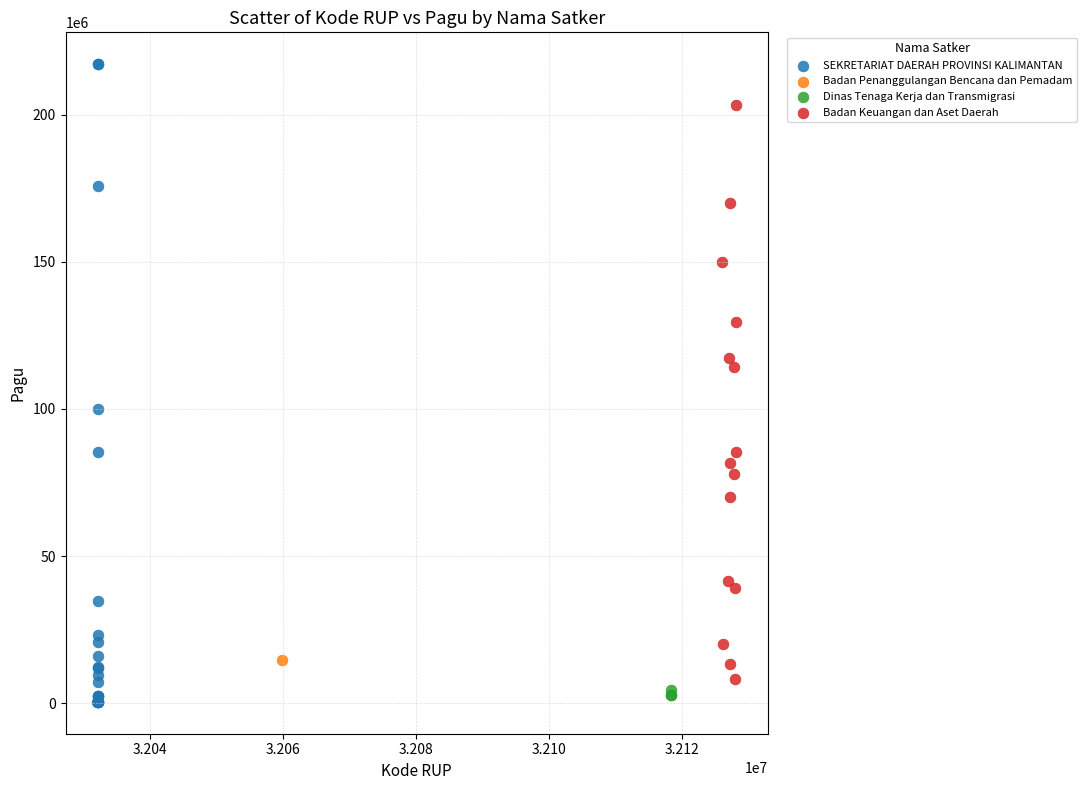

What are all the series names shown in the legend?

SEKRETARIAT DAERAH PROVINSI KALIMANTAN, Badan Penanggulangan Bencana dan Pemadam, Dinas Tenaga Kerja dan Transmigrasi, Badan Keuangan dan Aset Daerah